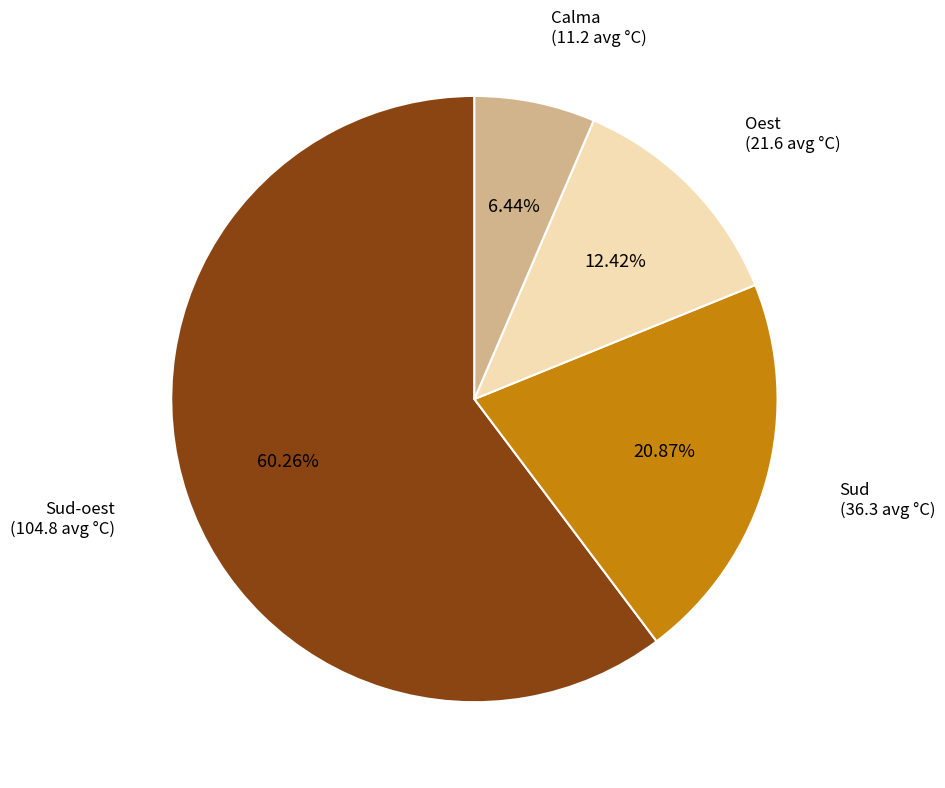

Is Oest the majority of the pie?

No